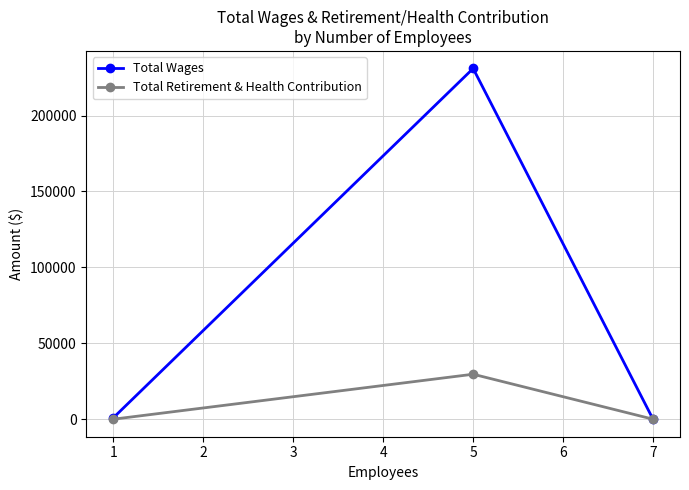

The value of Total Retirement & Health Contribution at 7 is 0. True or false?

True